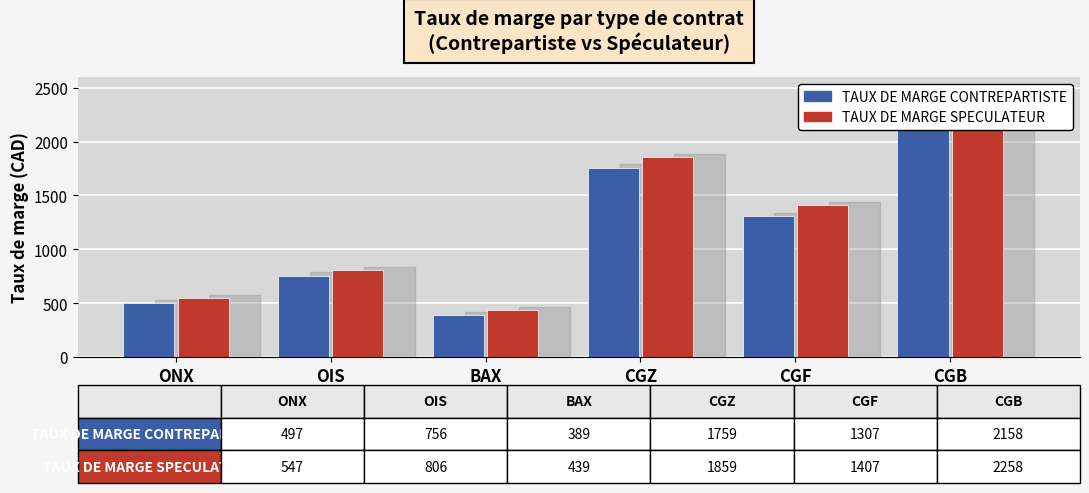

How many bars are there in each group?

2